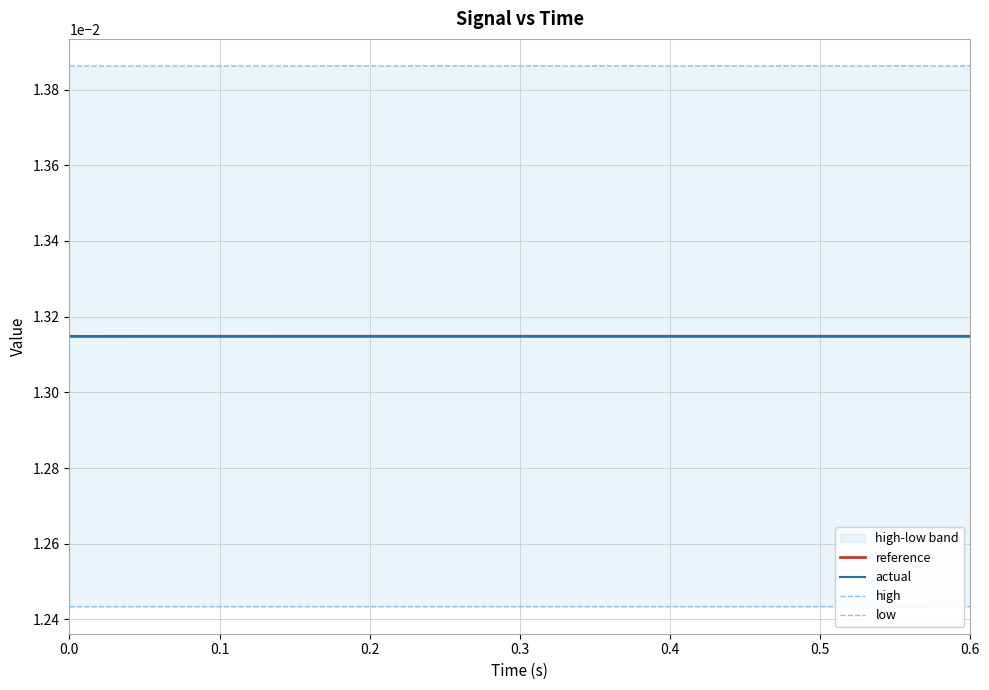

True or false: high and actual intersect in this chart.

False